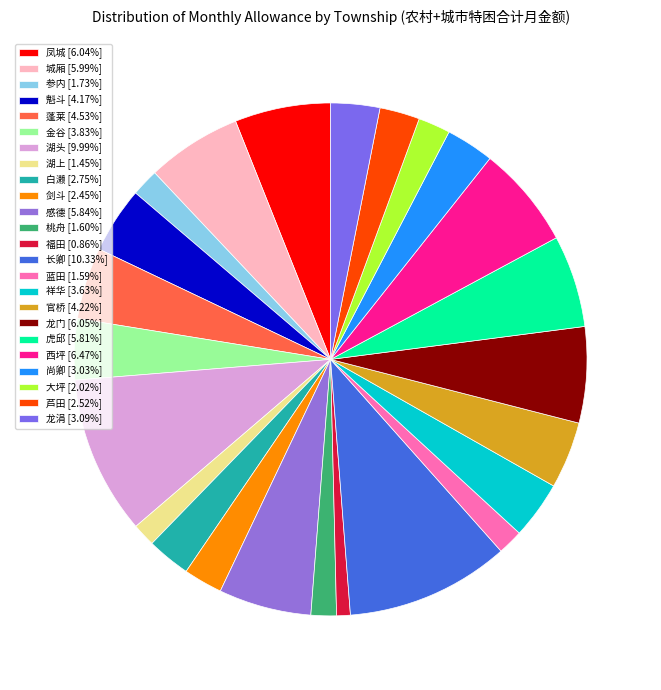

Is there a majority slice in this chart?

No